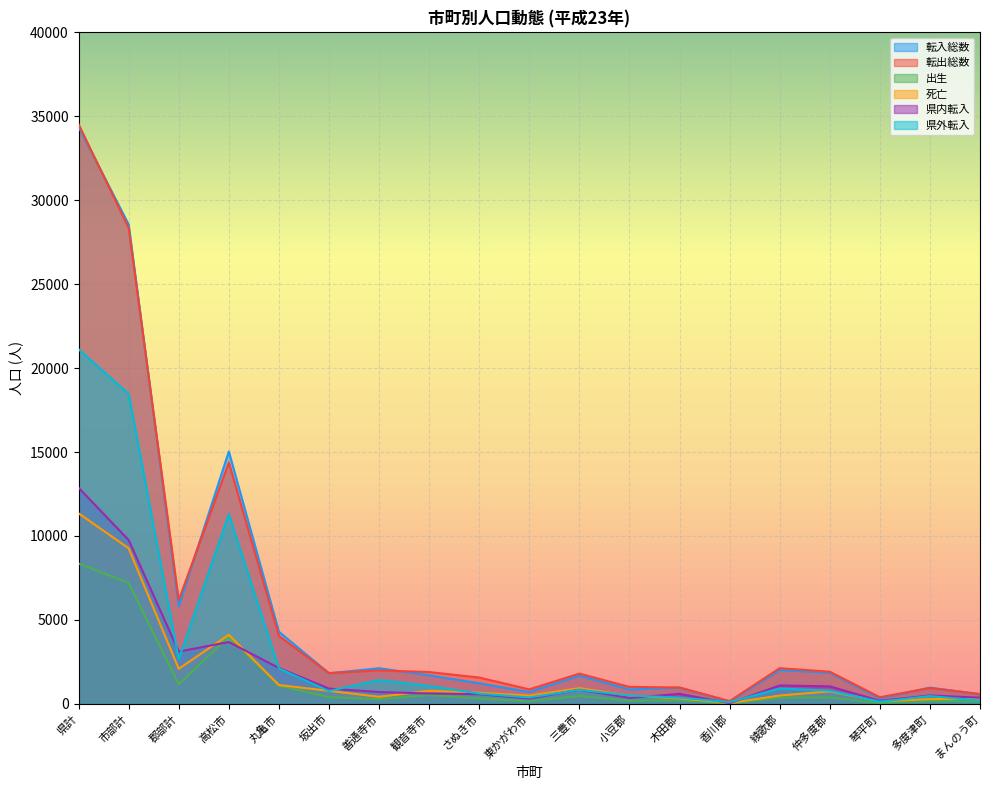

The 死亡 series shows 104 at 多度津町. True or false?

False